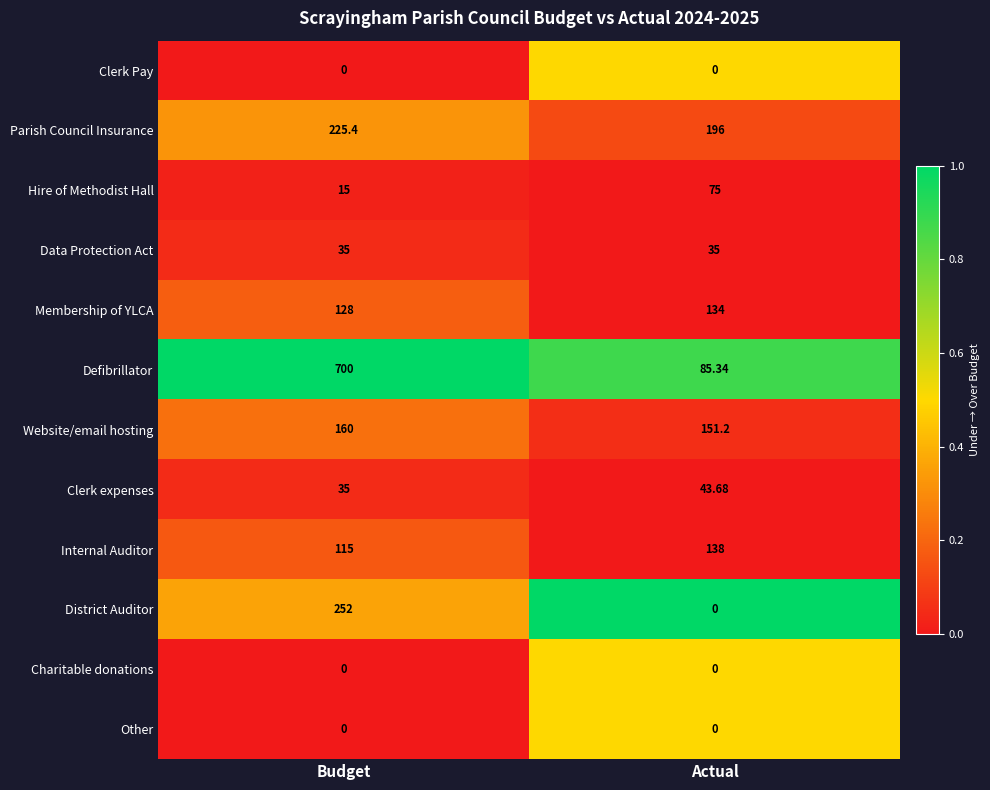

How many categories are shown in the chart?

2